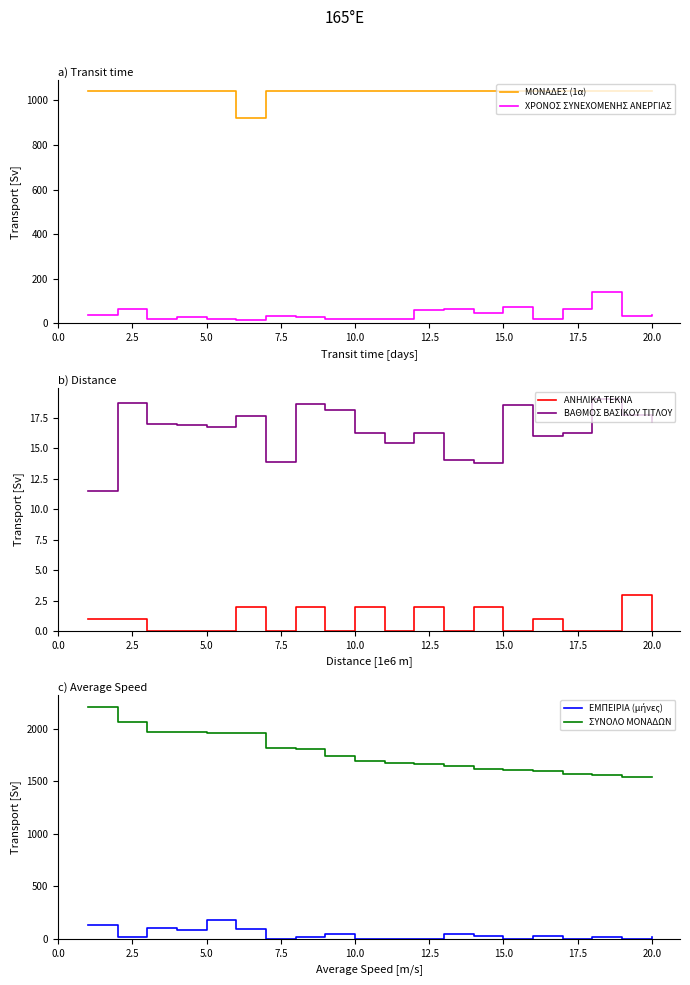

Reading left to right, list all the values displayed in this chart.

ΜΟΝΑΔΕΣ (1α): 1040.0	1040.0	1040.0	1040.0	1040.0	920.0	1040.0	1040.0	1040.0	1040.0	1040.0	1040.0	1040.0	1040.0	1040.0	1040.0	1040.0	1040.0	1040.0	1040.0
ΧΡΟΝΟΣ ΣΥΝΕΧΟΜΕΝΗΣ ΑΝΕΡΓΙΑΣ: 36.0	67.0	22.0	30.0	18.0	16.0	35.0	28.0	19.0	22.0	22.0	59.0	63.0	48.0	72.0	18.0	66.0	140.0	35.0	36.0
ΑΝΗΛΙΚΑ ΤΕΚΝΑ: 1.0	1.0	0.0	0.0	0.0	2.0	0.0	2.0	0.0	2.0	0.0	2.0	0.0	2.0	0.0	1.0	0.0	0.0	3.0	0.0
ΒΑΘΜΟΣ ΒΑΣΙΚΟΥ ΤΙΤΛΟΥ: 11.5	18.7	17.0	16.9	16.7	17.6	13.8	18.6	18.1	16.3	15.4	16.2	14.0	13.8	18.5	16.0	16.3	19.0	17.7	17.1
ΕΜΠΕΙΡΙΑ (μήνες): 132.0	14.0	103.0	84.0	175.0	97.0	0.0	13.0	48.0	0.0	0.0	0.0	47.0	28.0	0.0	27.0	0.0	20.0	0.0	19.0
ΣΥΝΟΛΟ ΜΟΝΑΔΩΝ: 2208.0	2062.0	1968.0	1966.4	1962.0	1960.6	1816.8	1803.0	1738.0	1690.4	1678.0	1664.0	1649.0	1612.2	1610.0	1599.0	1565.4	1560.0	1544.0	1540.0